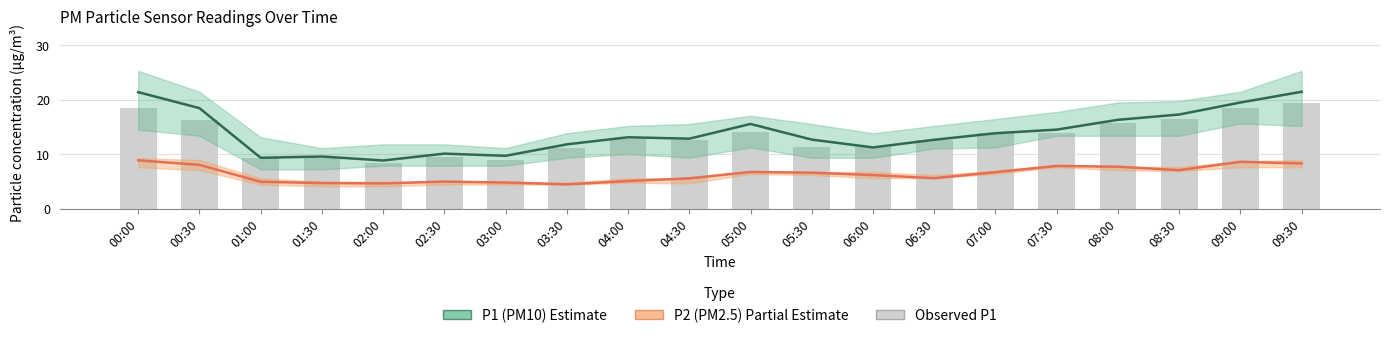

What is the greatest value displayed?

21.5